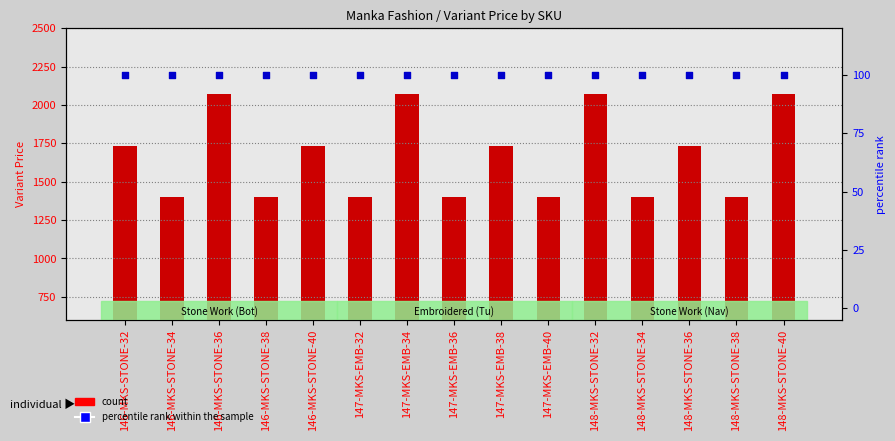

At which category is the sum across all series the highest?

146-MKS-STONE-36